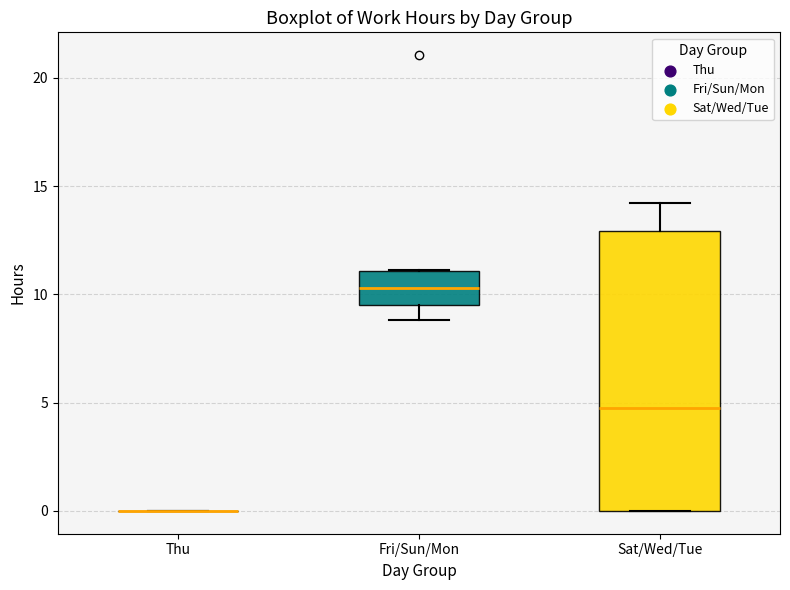

Comparing the boxes themselves (not the whiskers), which one is the tallest?

Sat/Wed/Tue